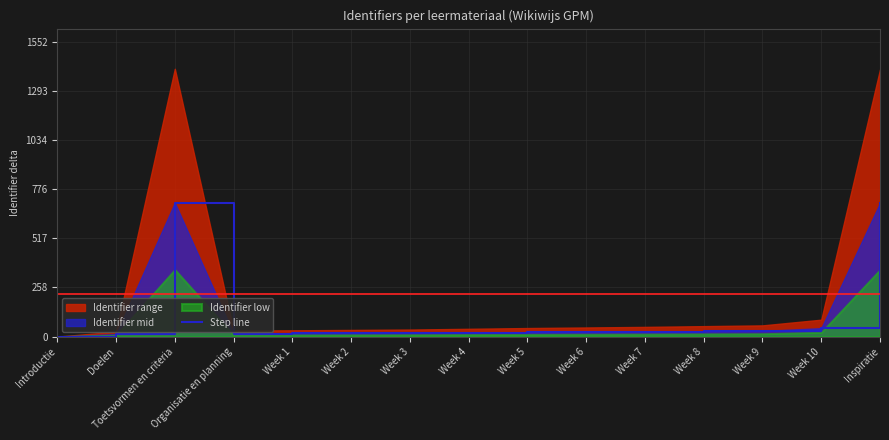

What position from the left is Inspiratie?

15